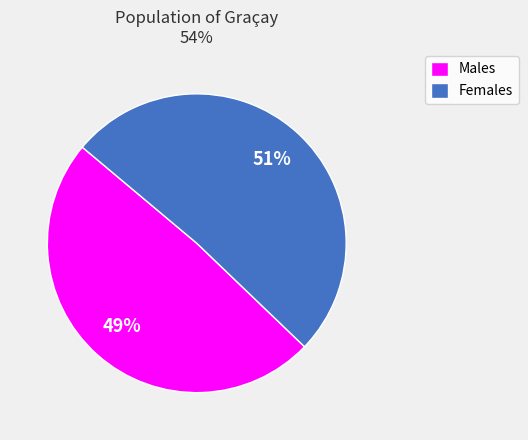

To the nearest percent, what percentage of the pie is Females?

51%